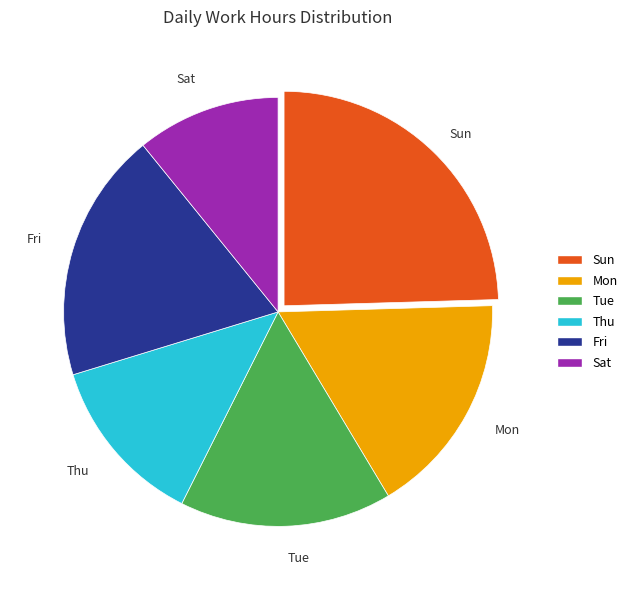

Is there a majority slice in this chart?

No